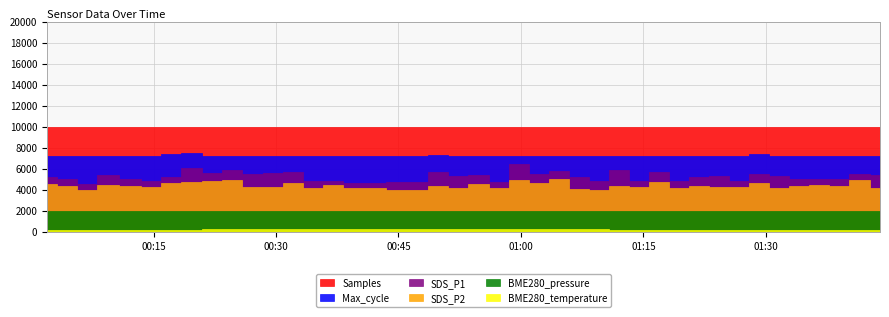

In BME280_pressure, how many points are higher than both neighbors (excluding endpoints)?

11